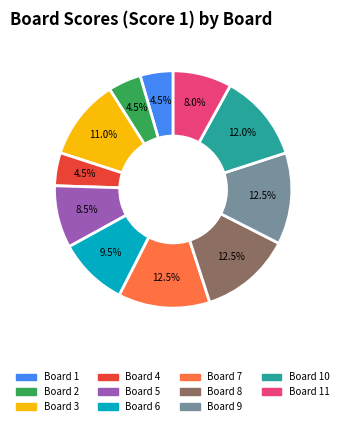

What percentage do Board 2 and Board 8 together represent?

17.0%